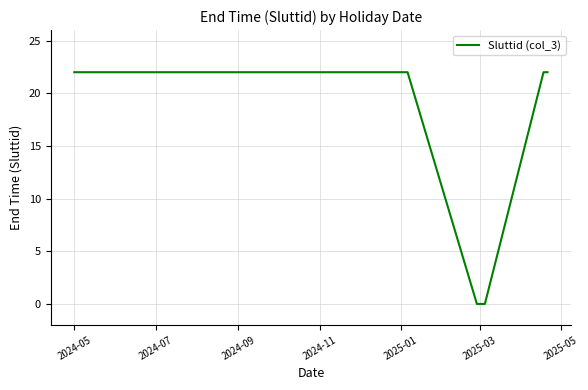

What is the difference between the maximum and minimum values?

22